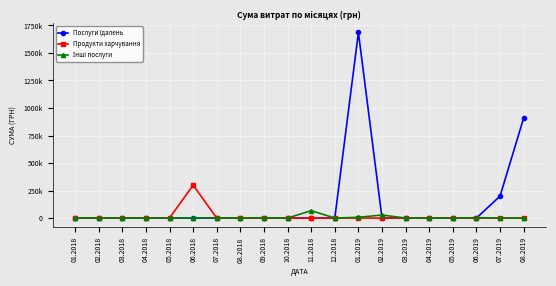

What is the sum of all Інші послуги values?

113728.7